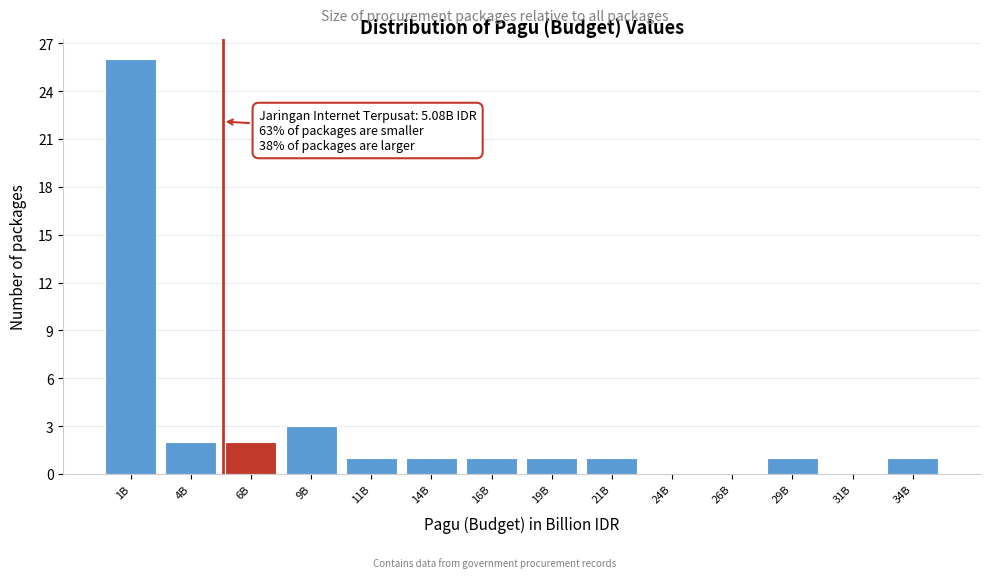

Reading left to right, list all the values displayed in this chart.

1B=26	4B=2	6B=2	9B=3	11B=1	14B=1	16B=1	19B=1	21B=1	24B=0	26B=0	29B=1	31B=0	34B=1